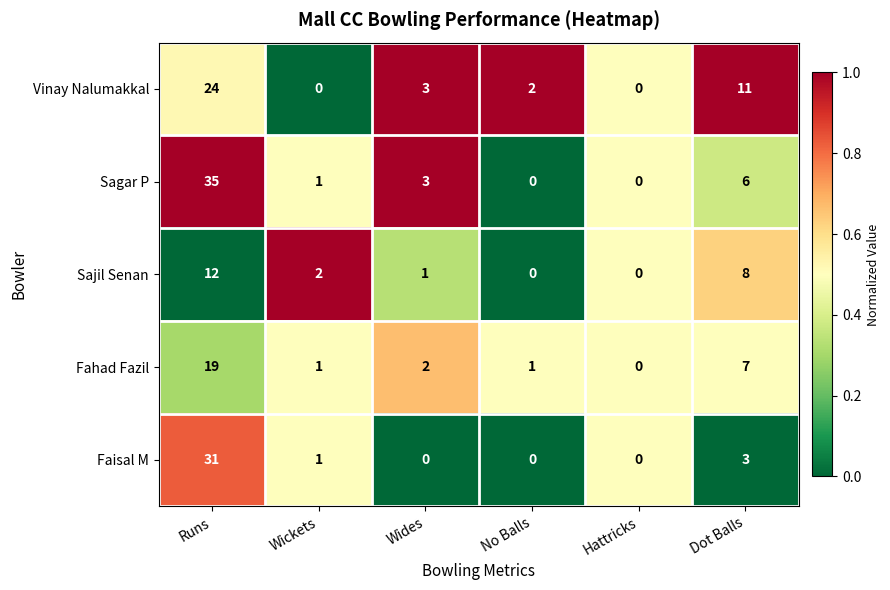

What is the maximum value shown in the chart?

35